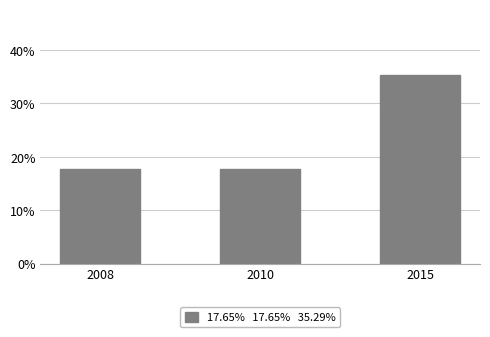

What is the smallest value displayed?

0.2